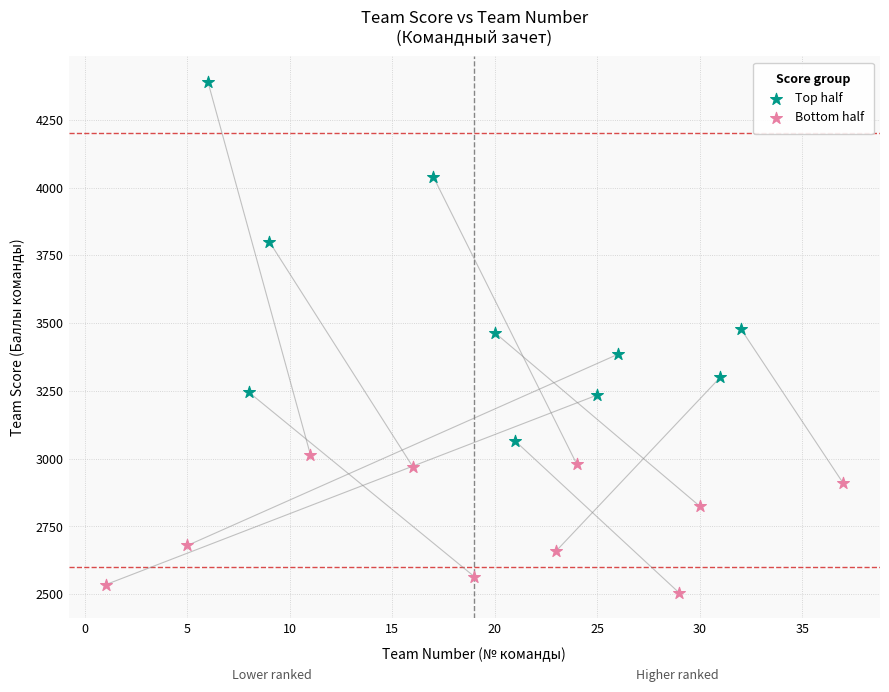

Which series reaches the minimum Y coordinate?

Bottom half